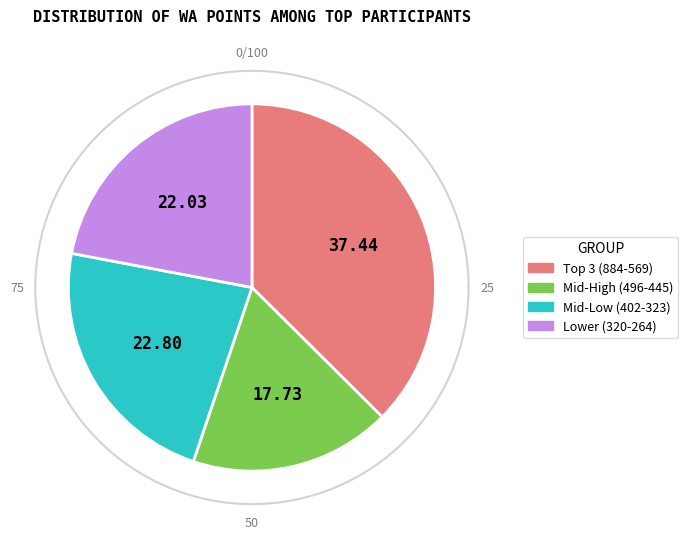

Does Vita Ormane represent more than half of the total?

No